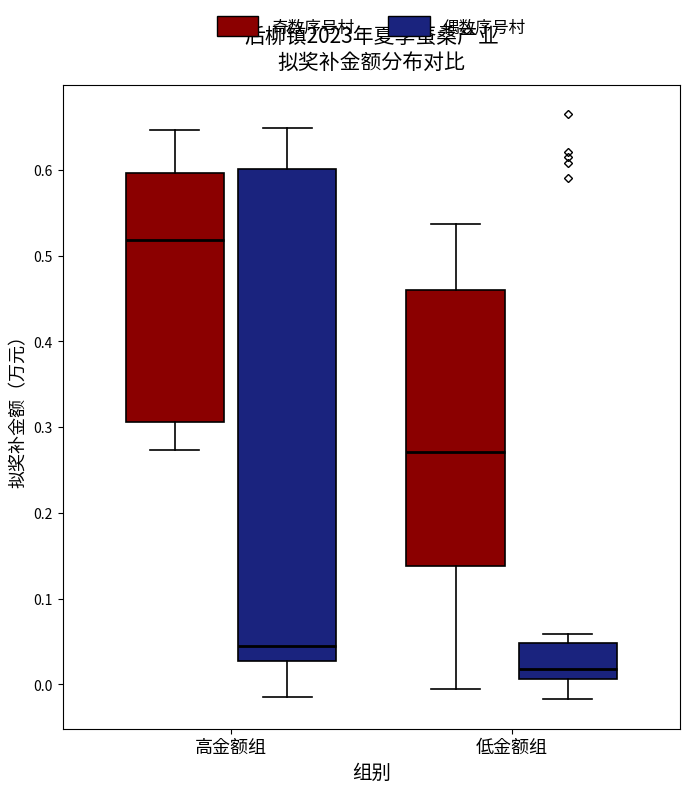

Comparing the boxes themselves (not the whiskers), which one is the tallest?

高金额组 (偶数序号村)